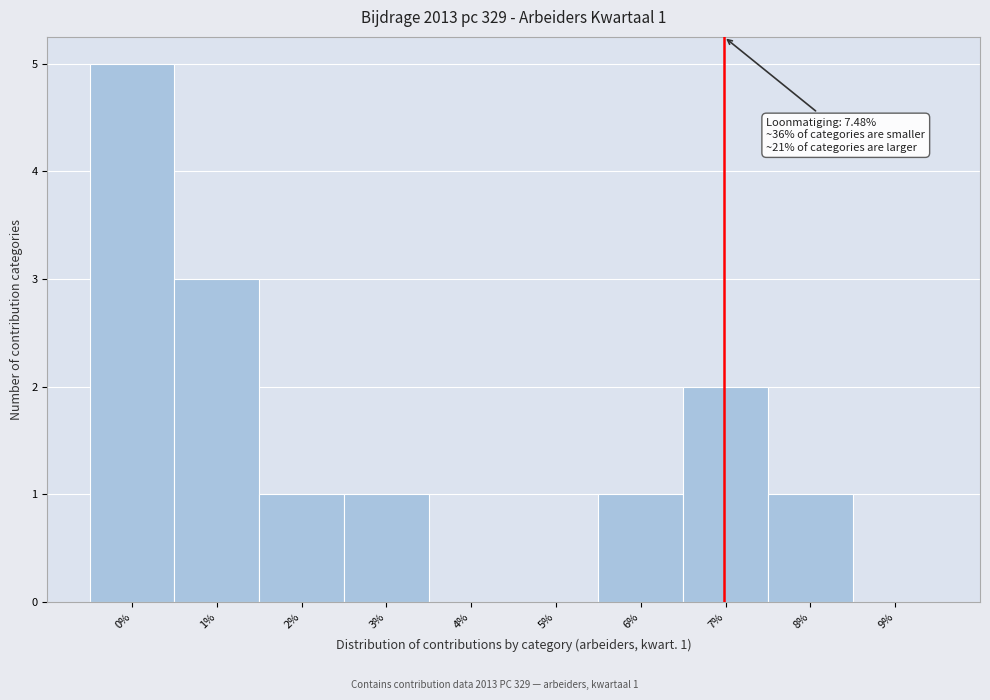

Reading right to left, transcribe all the data shown in this chart.

9%=0	8%=1	7%=2	6%=1	5%=0	4%=0	3%=1	2%=1	1%=3	0%=5